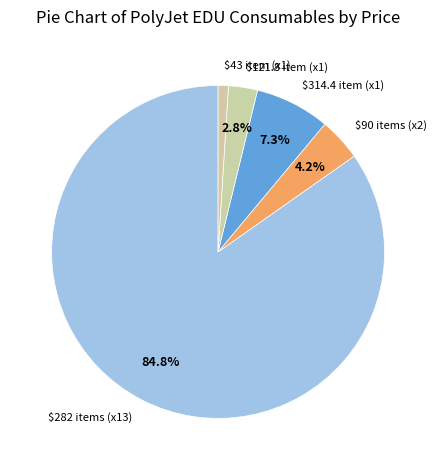

What percentage is NOT represented by $90 items (x2)?

95.8%